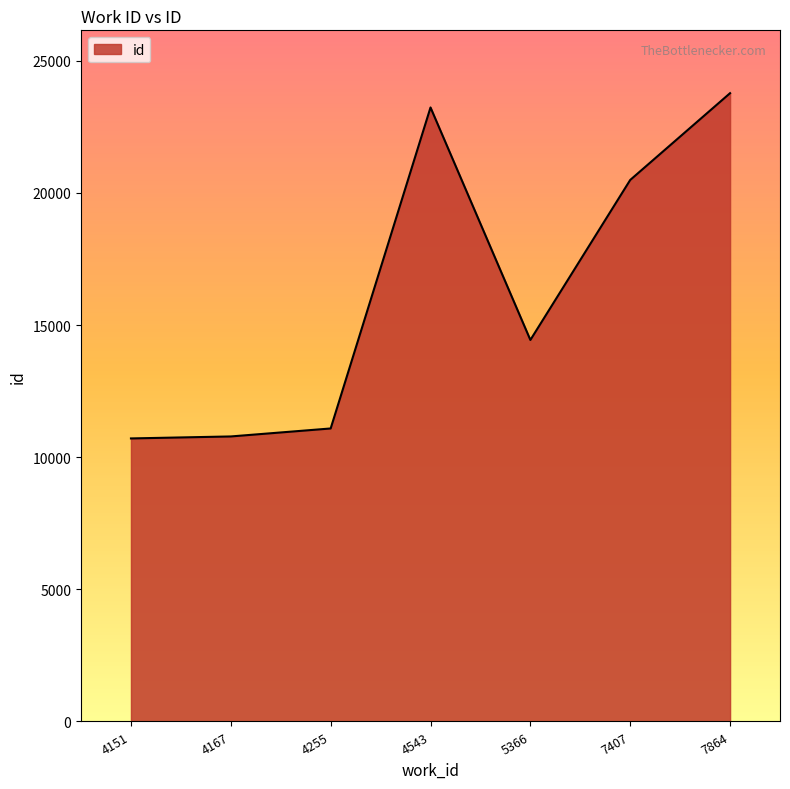

What is the sum of all values?

114518